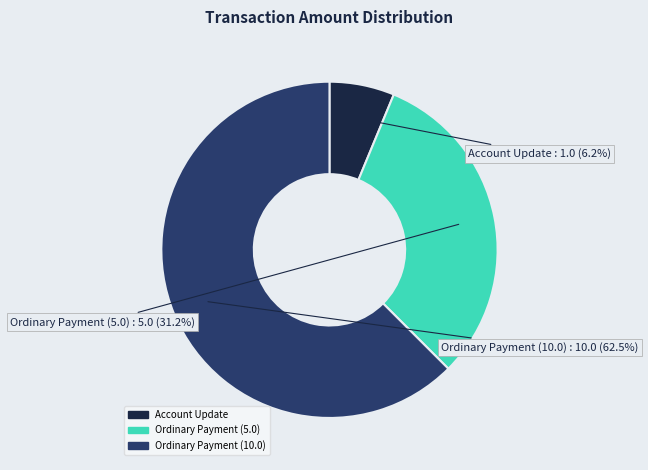

Which category accounts for the majority?

Ordinary Payment (10.0)